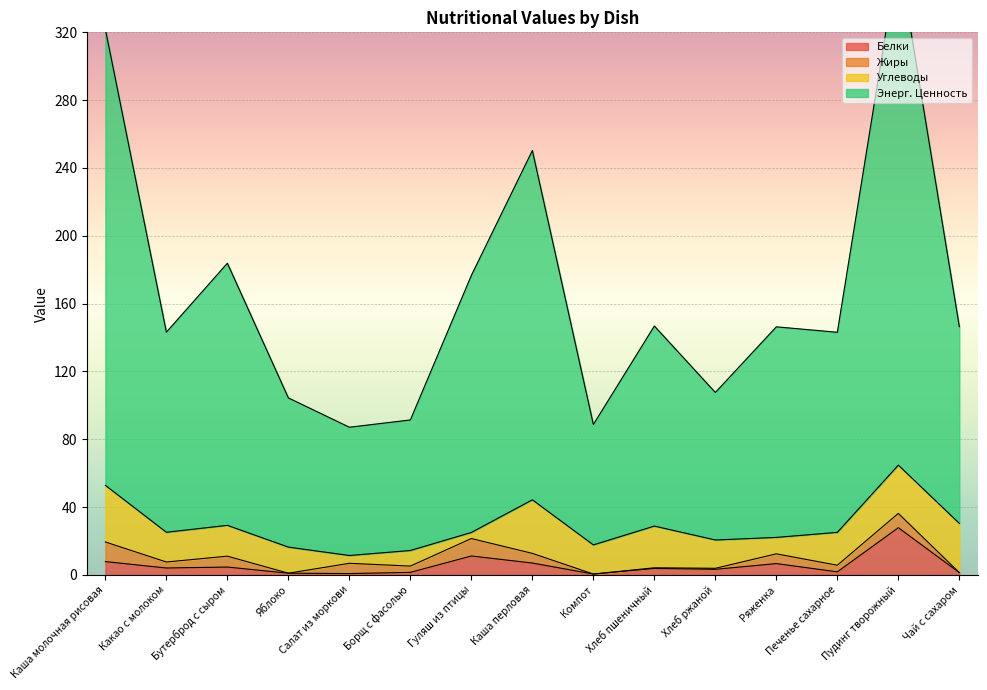

Is it true that Энерг. Ценность equals 29.4 at Ряженка?

False